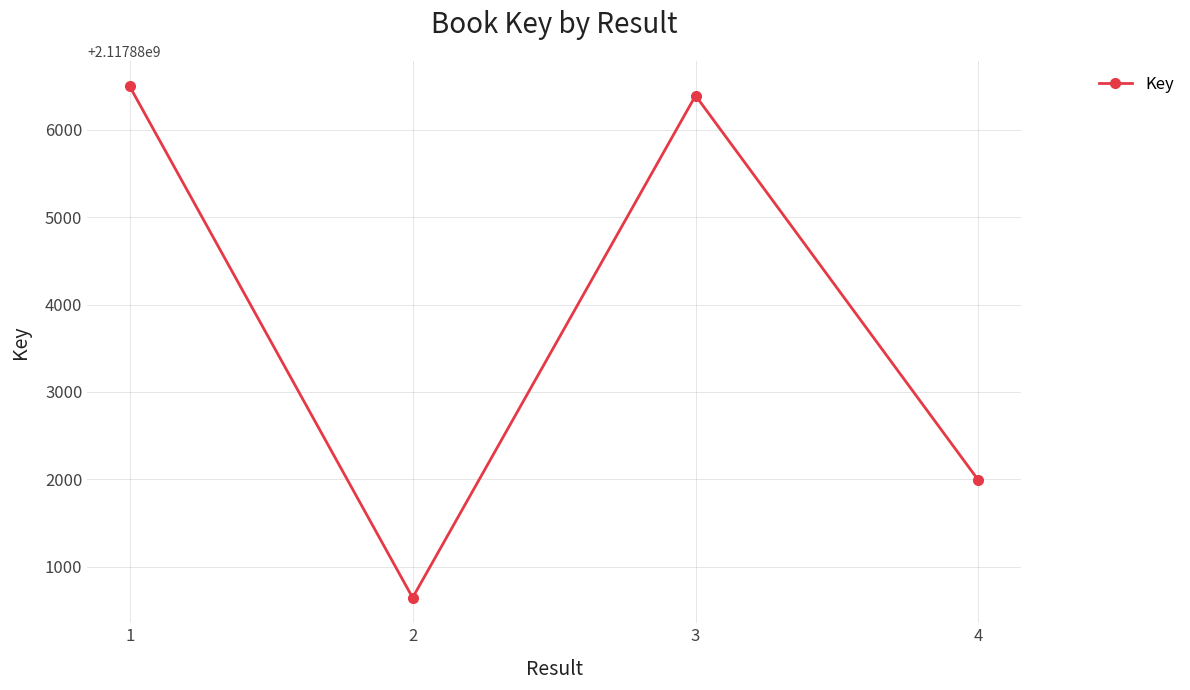

True or false: the data shows 2117886392 at 3.

True